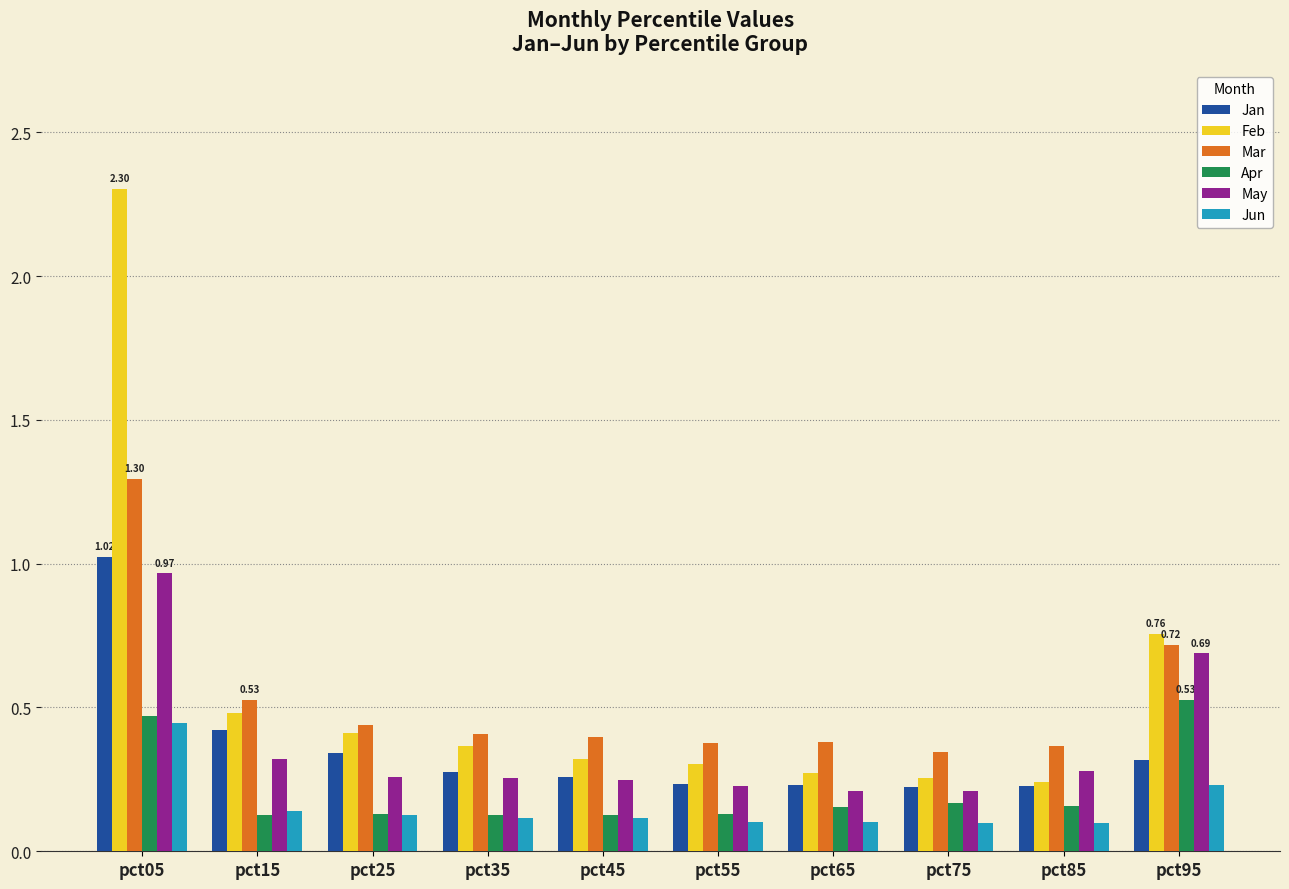

Which series has the largest total across all categories?

Feb